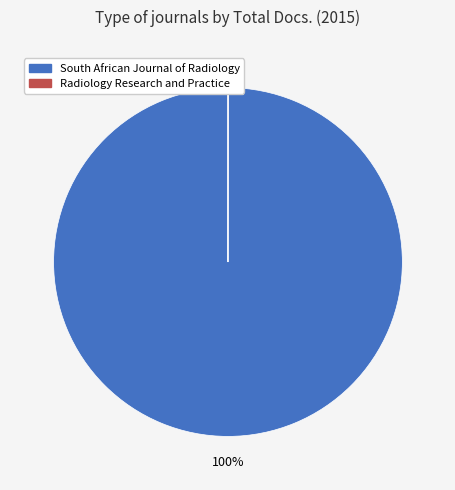

To the nearest percent, what percentage of the pie is South African Journal of Radiology?

100%